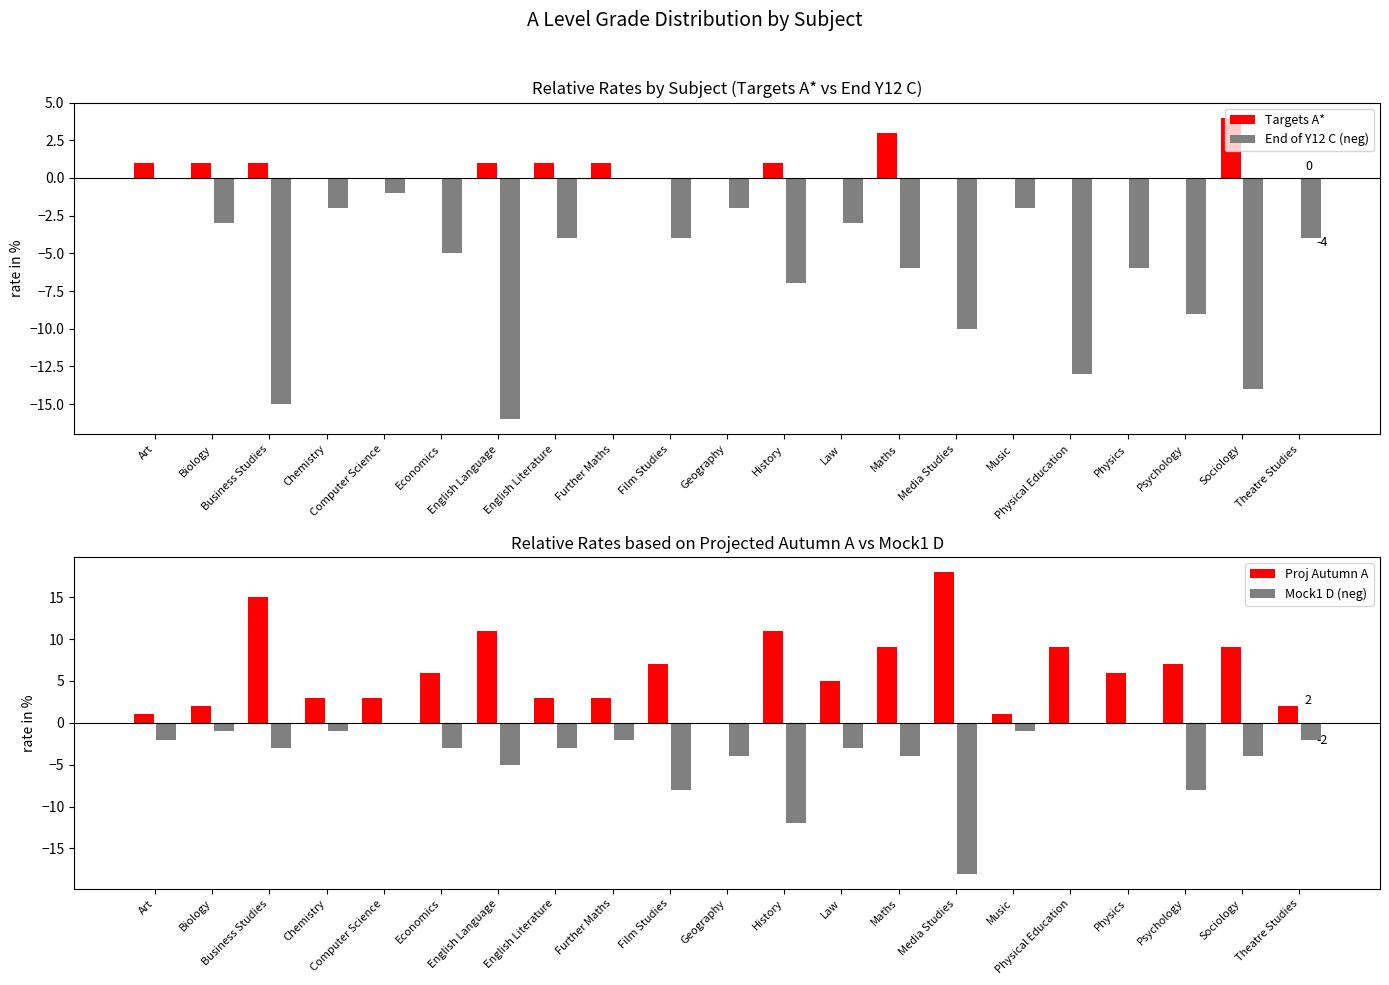

Are the bars horizontal?

No